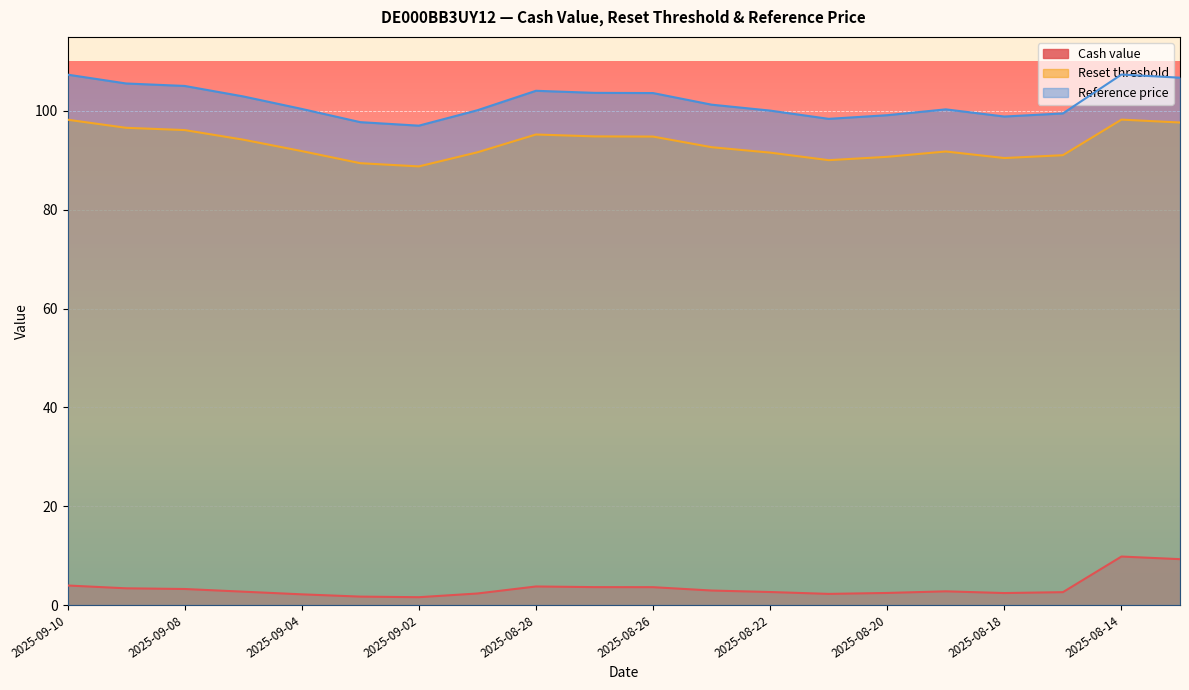

Which has a higher value, 2025-08-26 or 2025-08-25?

2025-08-26